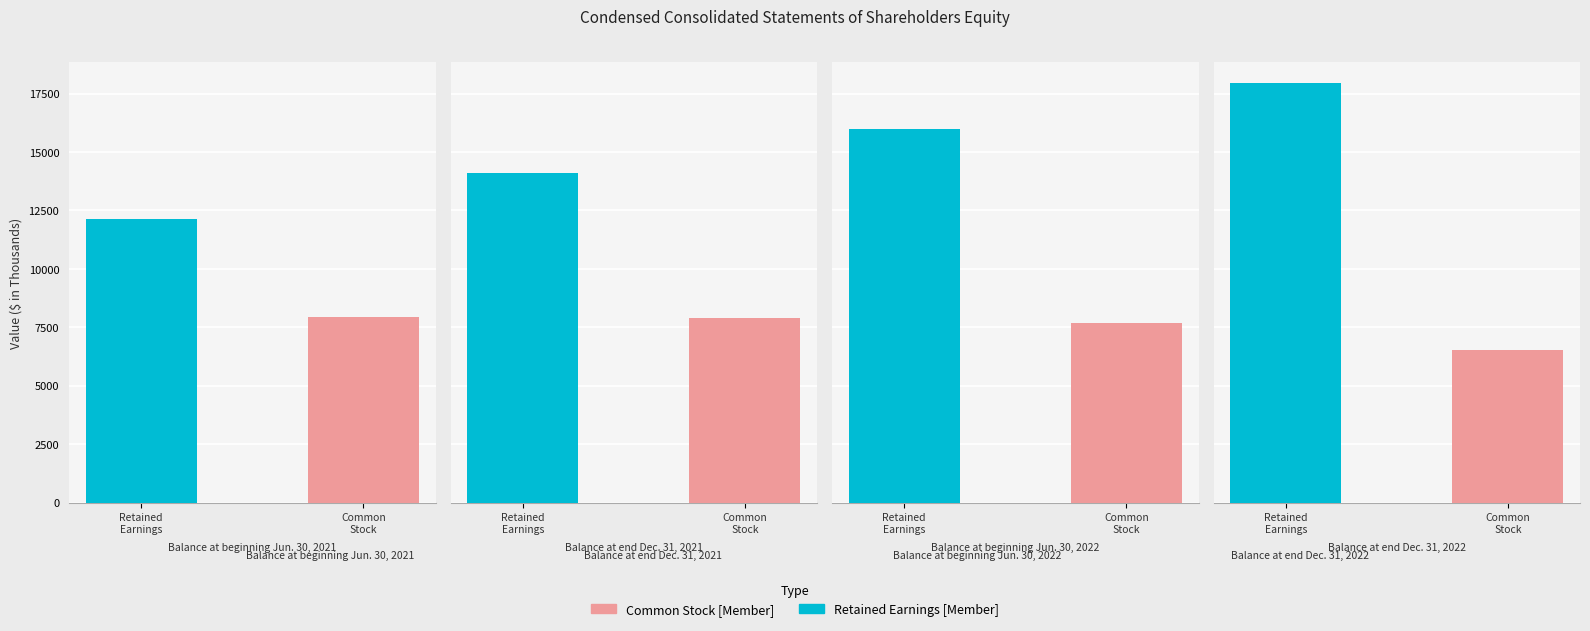

What is the label of the 3rd bar from the right?

Balance at end
Dec. 31, 2021